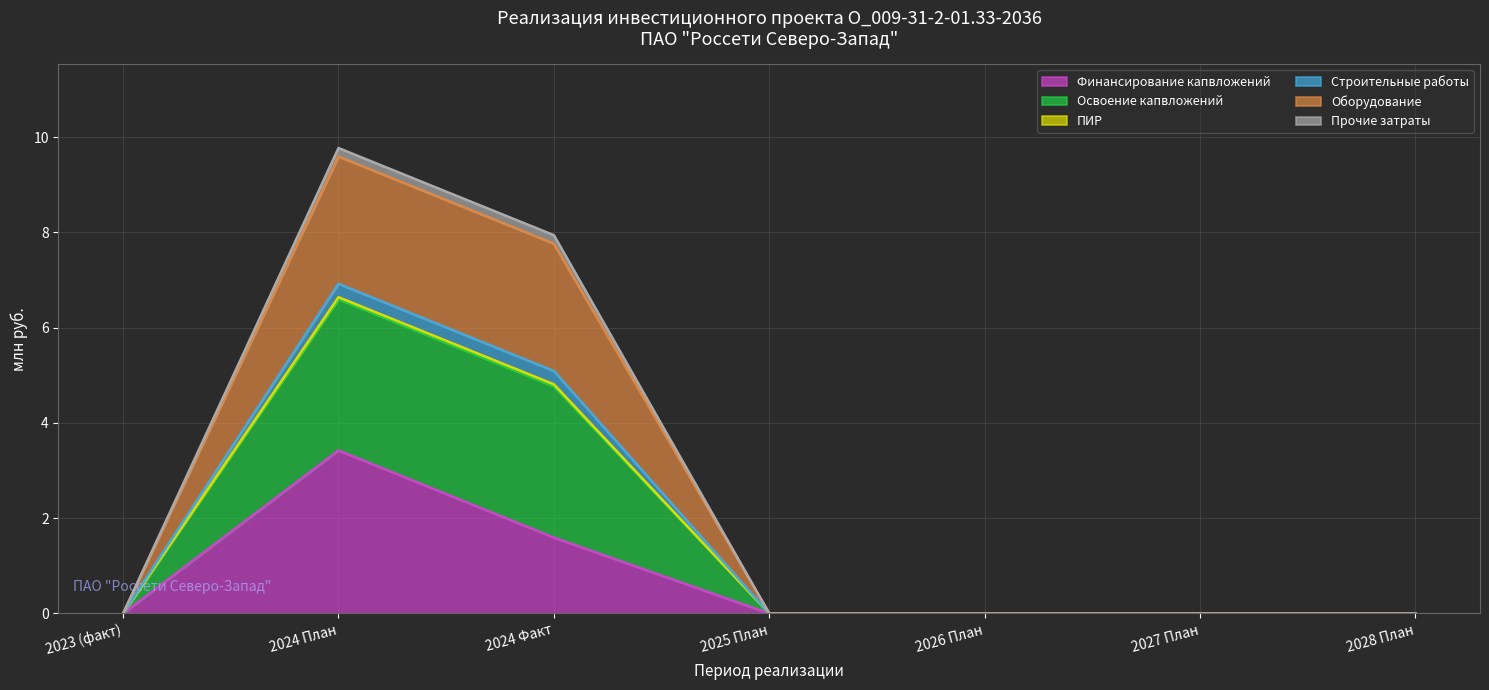

At which category is the sum across all series the highest?

2024 План